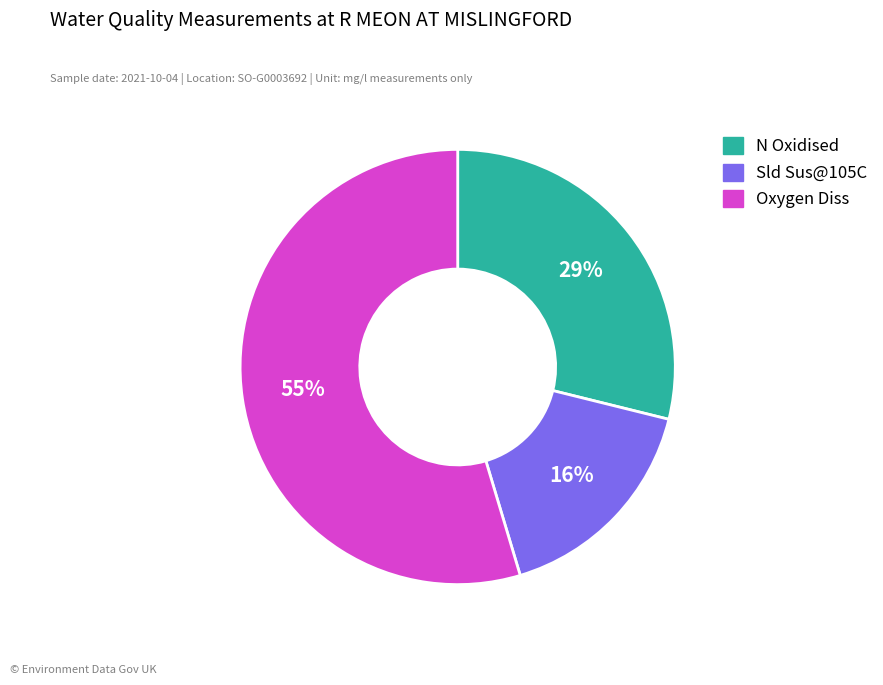

Which category accounts for the majority?

Oxygen Diss